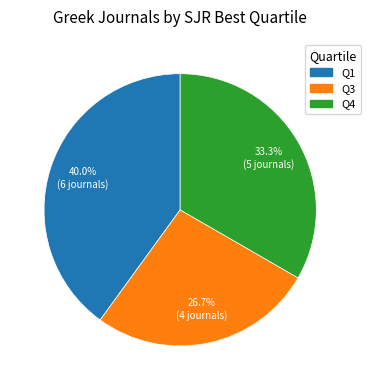

What is the ratio of the value at Q4 to the value at Q1?

0.8